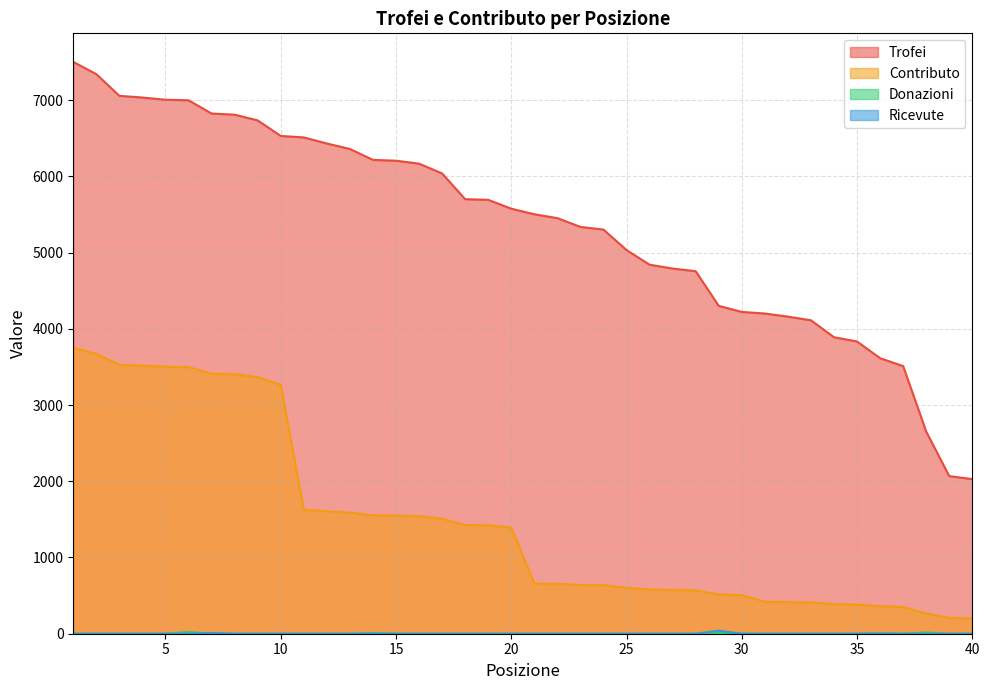

Between 31 and 36, which series saw the biggest shift?

Trofei